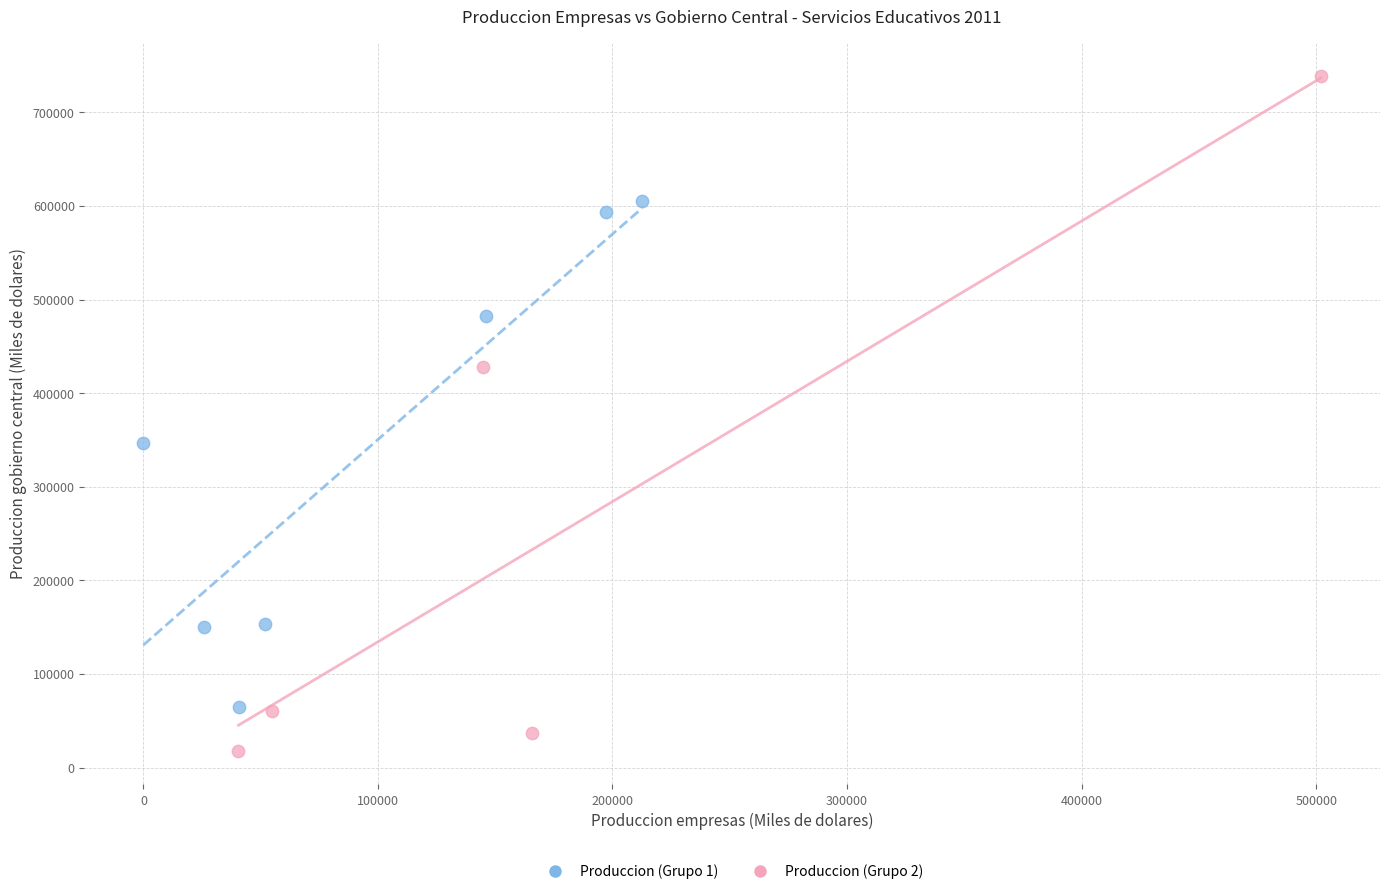

Which series reaches the minimum Y coordinate?

Produccion (Grupo 2)